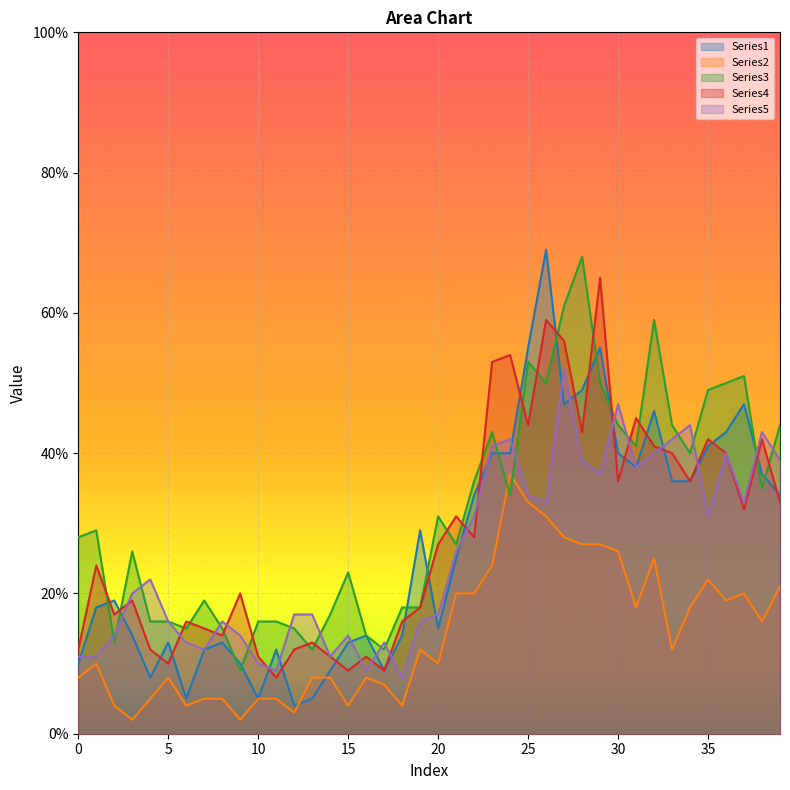

Where is the first local minimum for Series5?

7